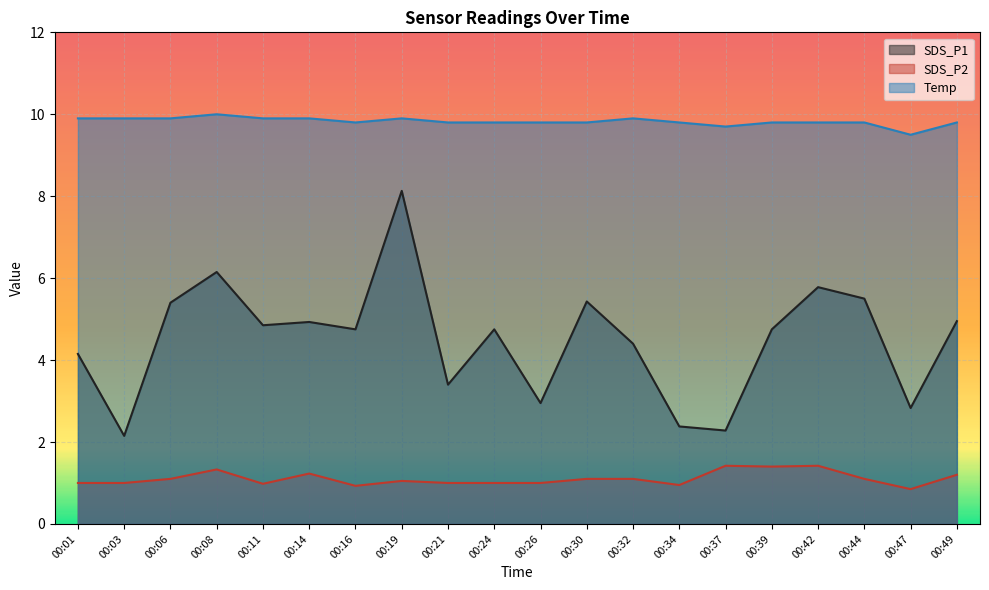

Reading left to right, what are all the values shown in this chart?

SDS_P1: 00:01=4.2	00:03=2.1	00:06=5.4	00:08=6.2	00:11=4.8	00:14=4.9	00:16=4.8	00:19=8.1	00:21=3.4	00:24=4.8	00:26=3.0	00:30=5.4	00:32=4.4	00:34=2.4	00:37=2.3	00:39=4.8	00:42=5.8	00:44=5.5	00:47=2.8	00:49=5.0
SDS_P2: 00:01=1.0	00:03=1.0	00:06=1.1	00:08=1.3	00:11=1.0	00:14=1.2	00:16=0.9	00:19=1.1	00:21=1.0	00:24=1.0	00:26=1.0	00:30=1.1	00:32=1.1	00:34=0.9	00:37=1.4	00:39=1.4	00:42=1.4	00:44=1.1	00:47=0.8	00:49=1.2
Temp: 00:01=9.9	00:03=9.9	00:06=9.9	00:08=10.0	00:11=9.9	00:14=9.9	00:16=9.8	00:19=9.9	00:21=9.8	00:24=9.8	00:26=9.8	00:30=9.8	00:32=9.9	00:34=9.8	00:37=9.7	00:39=9.8	00:42=9.8	00:44=9.8	00:47=9.5	00:49=9.8